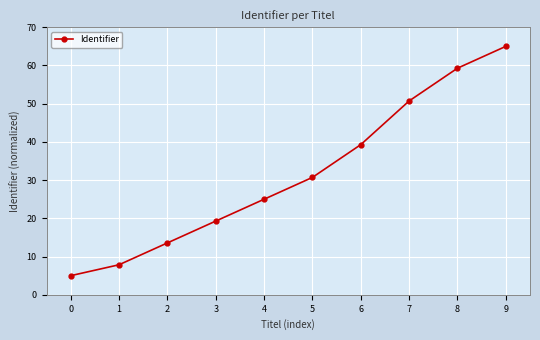

Rank the categories by value from lowest to highest.

0, 1, 2, 3, 4, 5, 6, 7, 8, 9